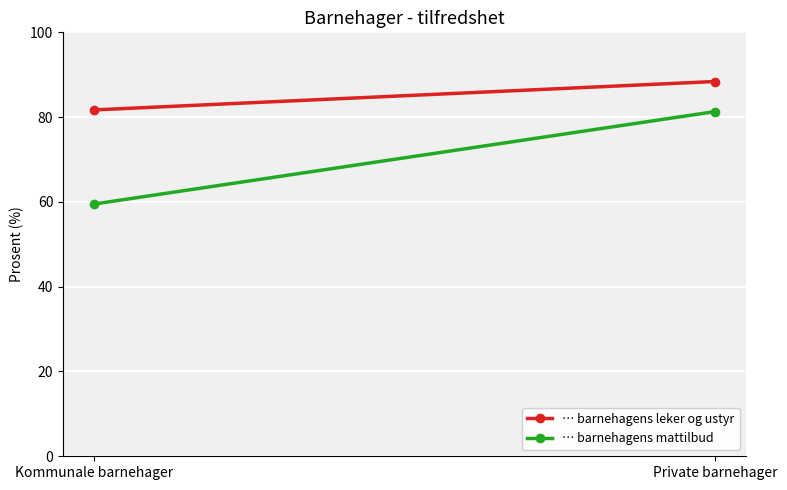

Reading right to left, what are all the values shown in this chart?

… barnehagens leker og ustyr: 88.4	81.7
… barnehagens mattilbud: 81.3	59.5